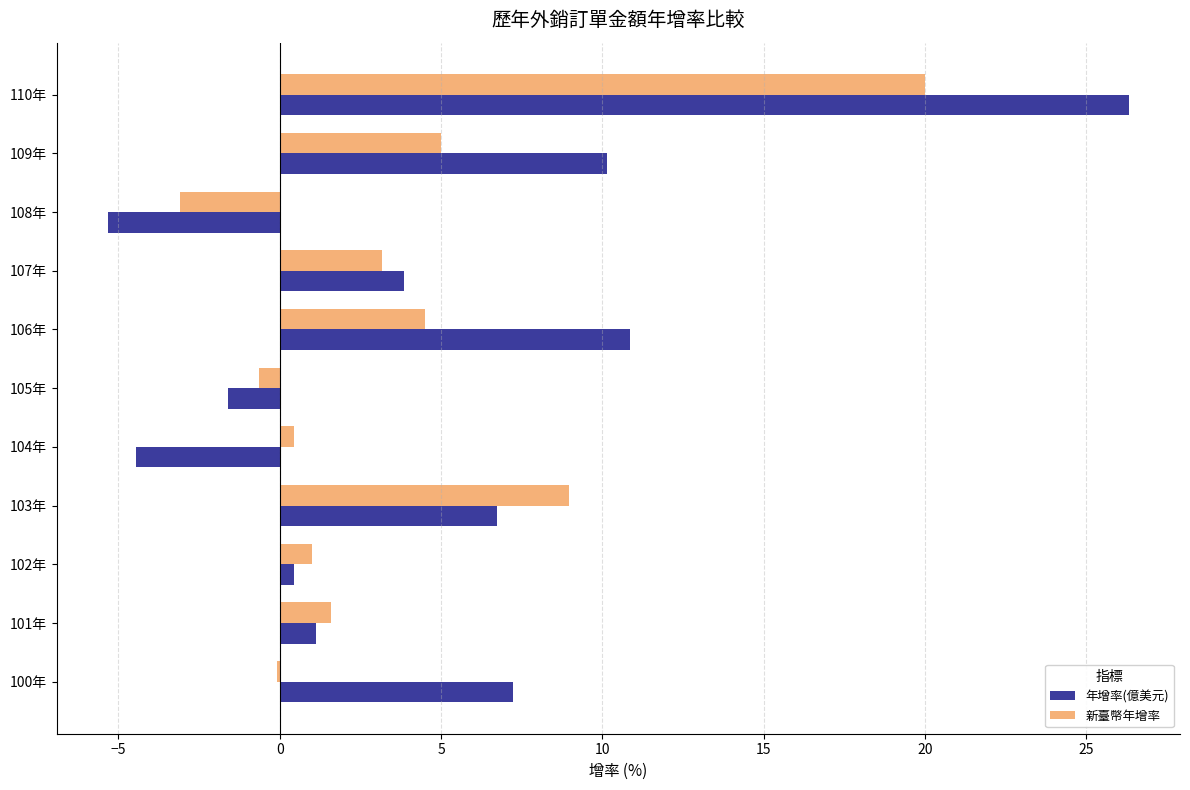

What is the approximate value of 年增率(億美元) at 109年?

10.1